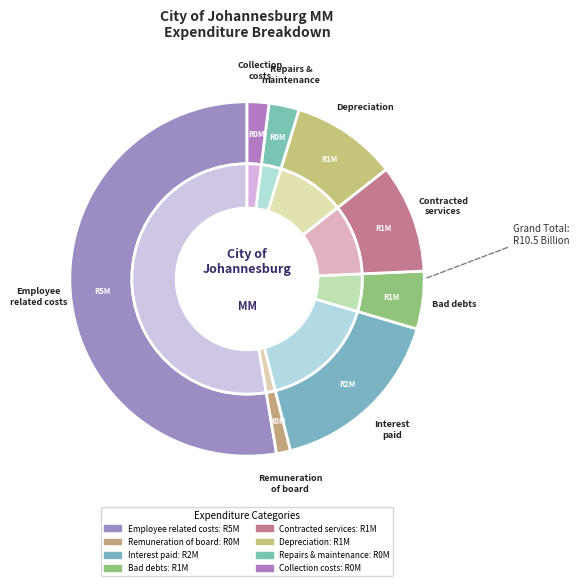

To the nearest percent, what portion does Interest paid represent?

16%